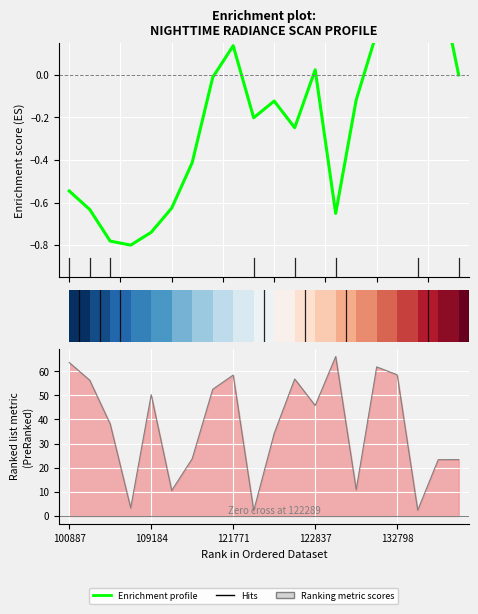

How many categories are shown in the chart?

20